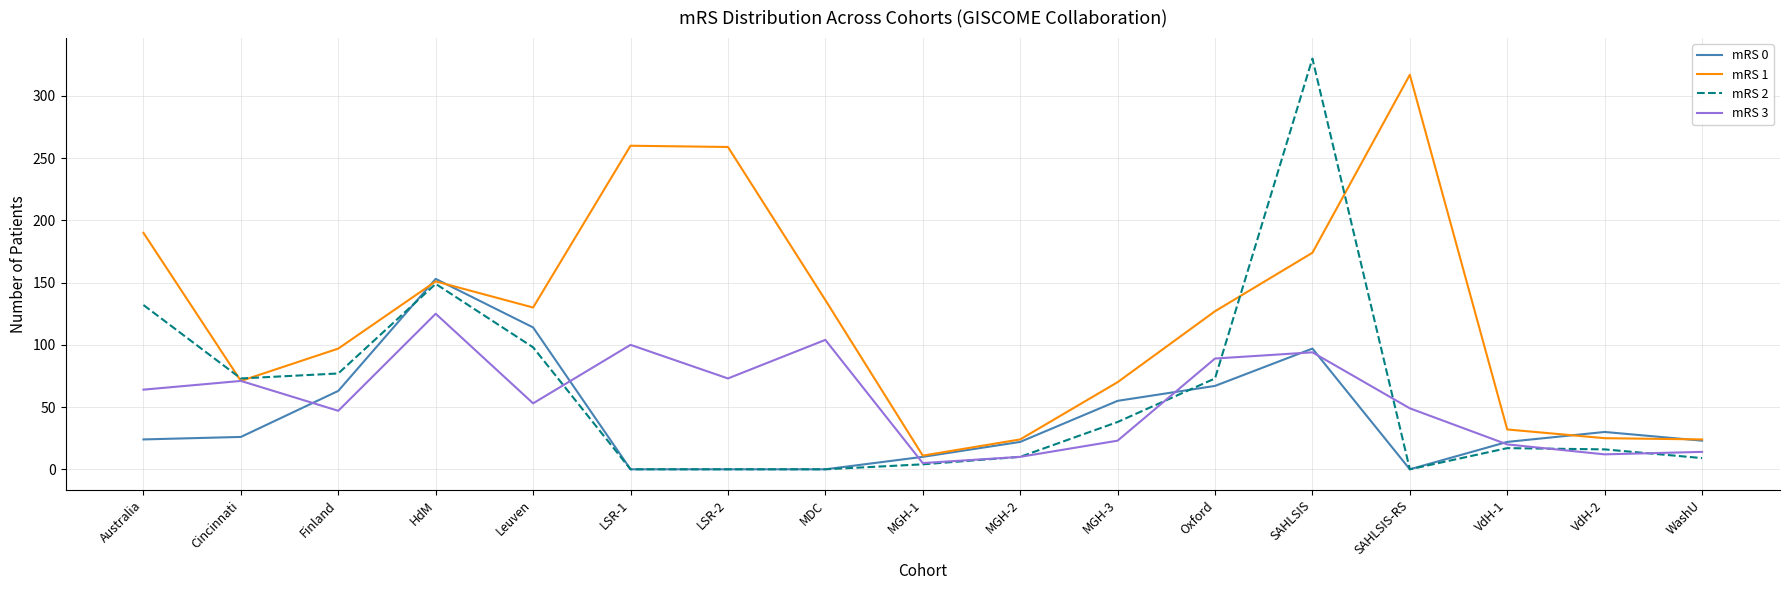

Which series has the largest total across all categories?

mRS 1